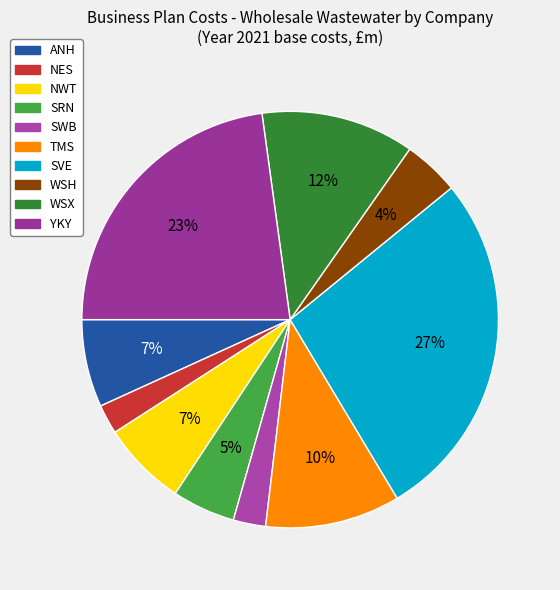

How many slices are in this pie chart?

10